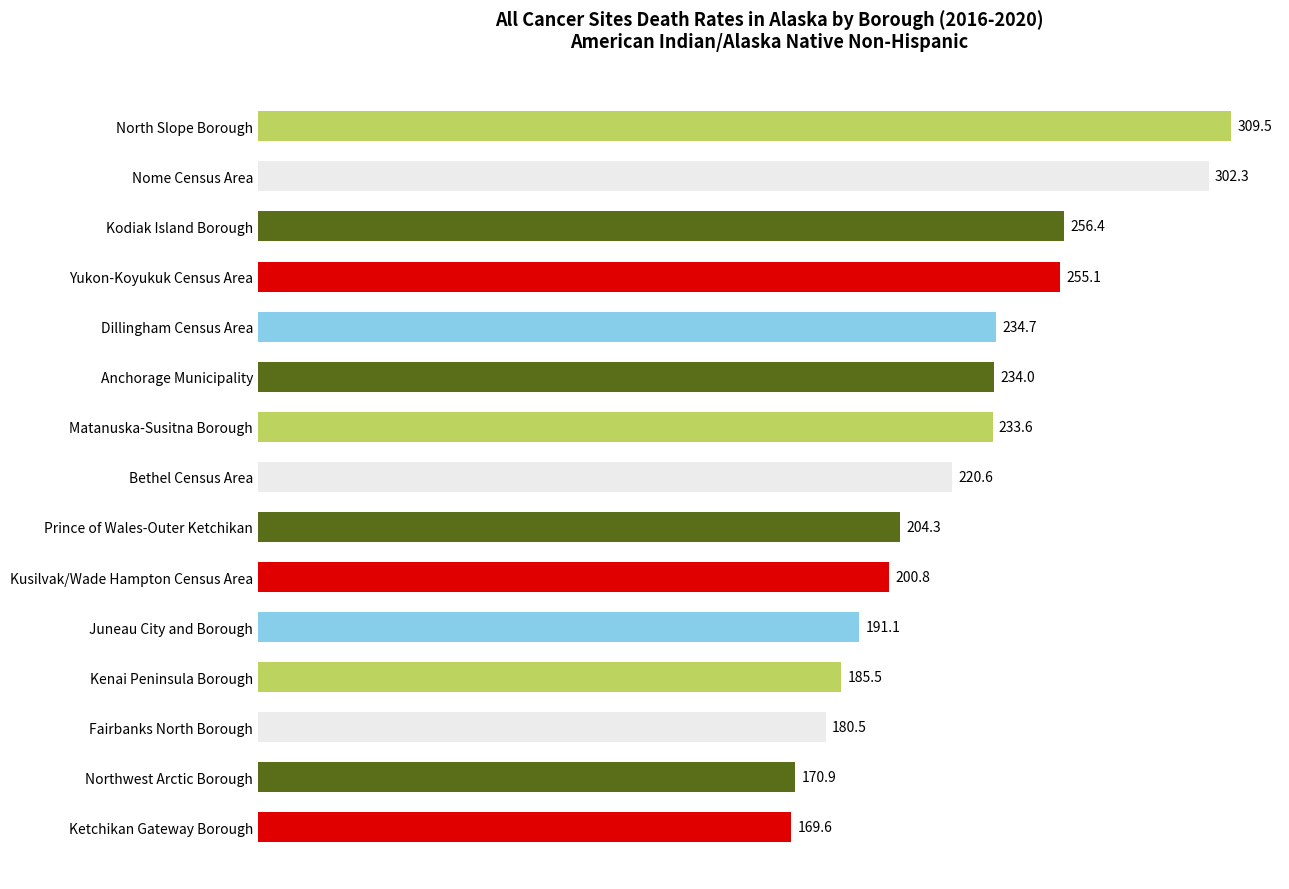

Which label corresponds to the smallest value in the chart?

Ketchikan Gateway Borough